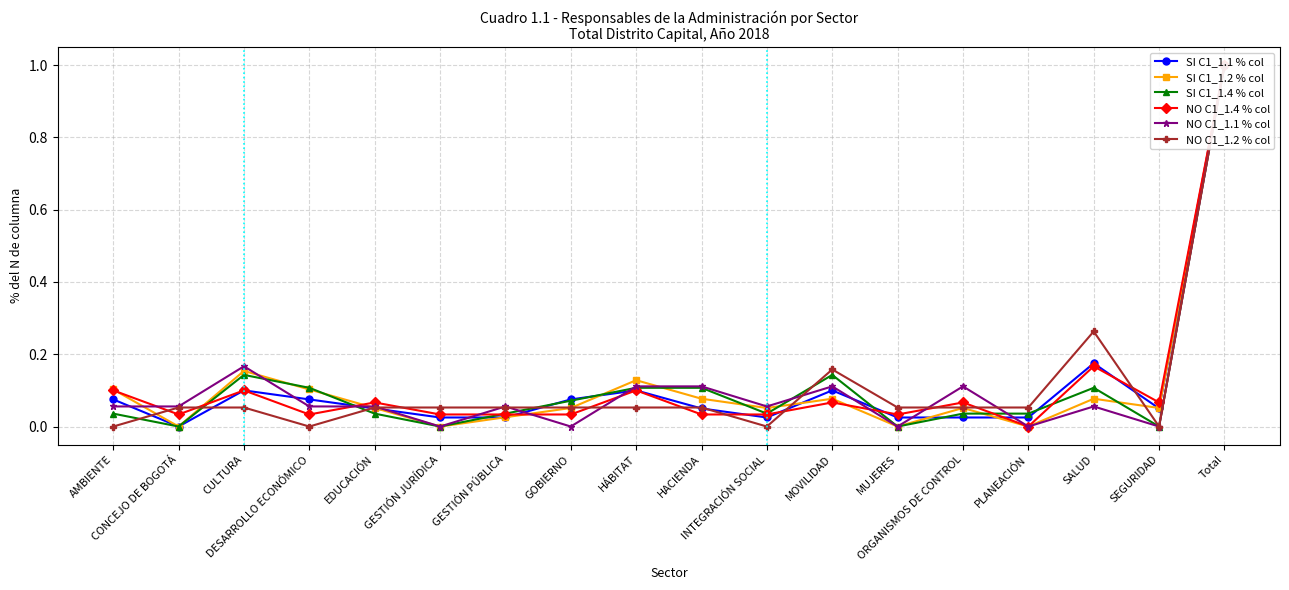

At which label does NO C1_1.1 % col reach its minimum?

GESTIÓN JURÍDICA